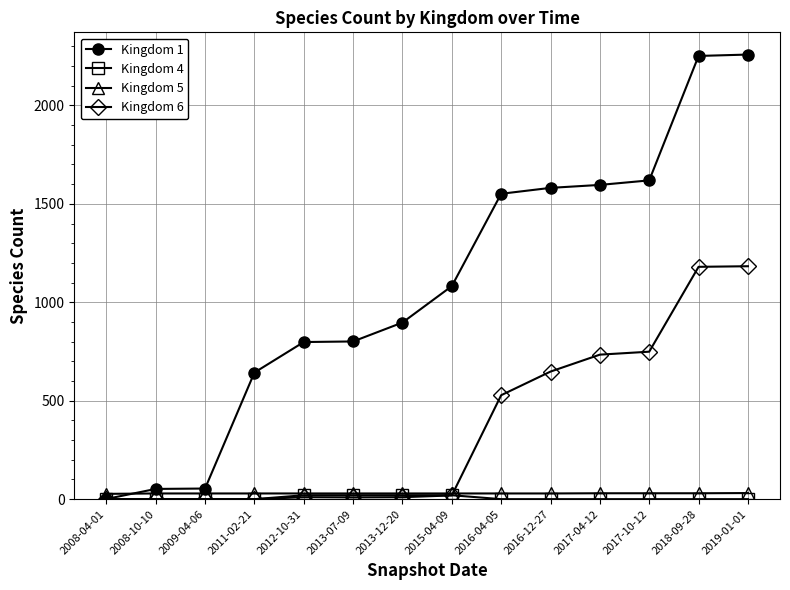

What is the average value of the Kingdom 5 series?

29